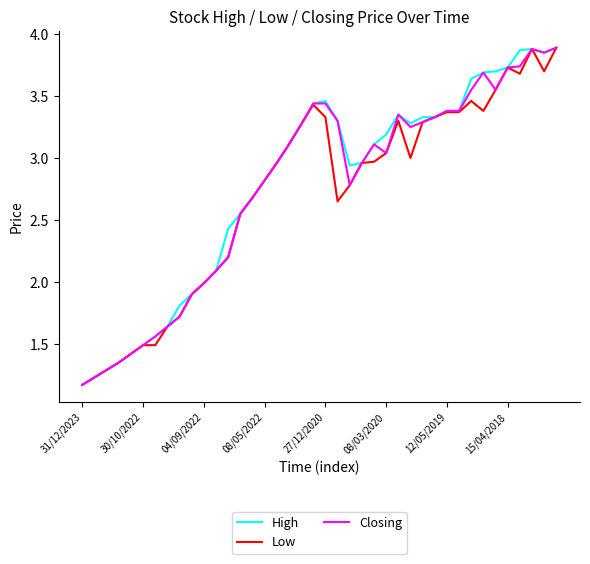

What are all the series names shown in the legend?

High, Low, Closing